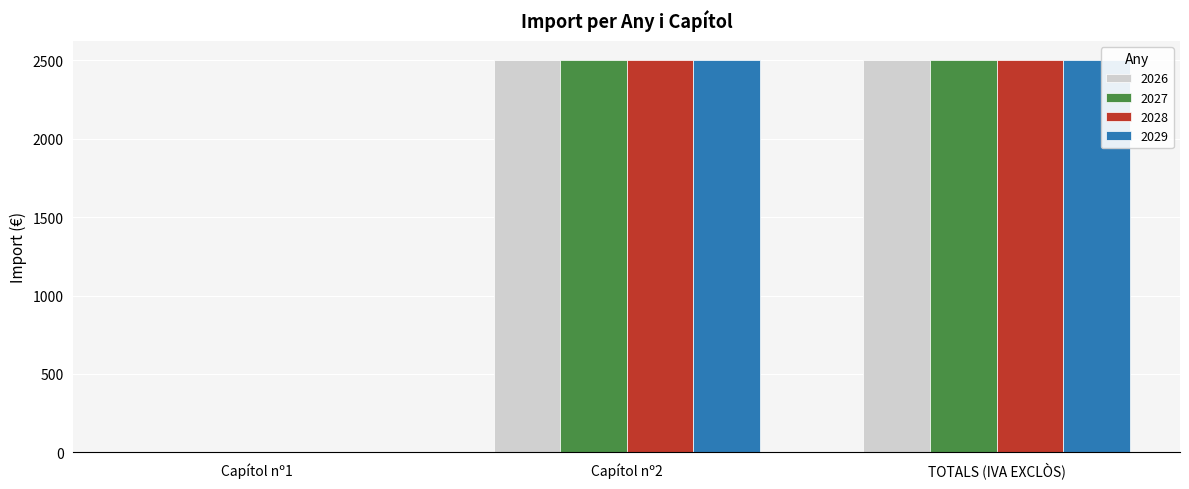

True or false: 2026 has a value of 1481 at TOTALS (IVA EXCLÒS).

False